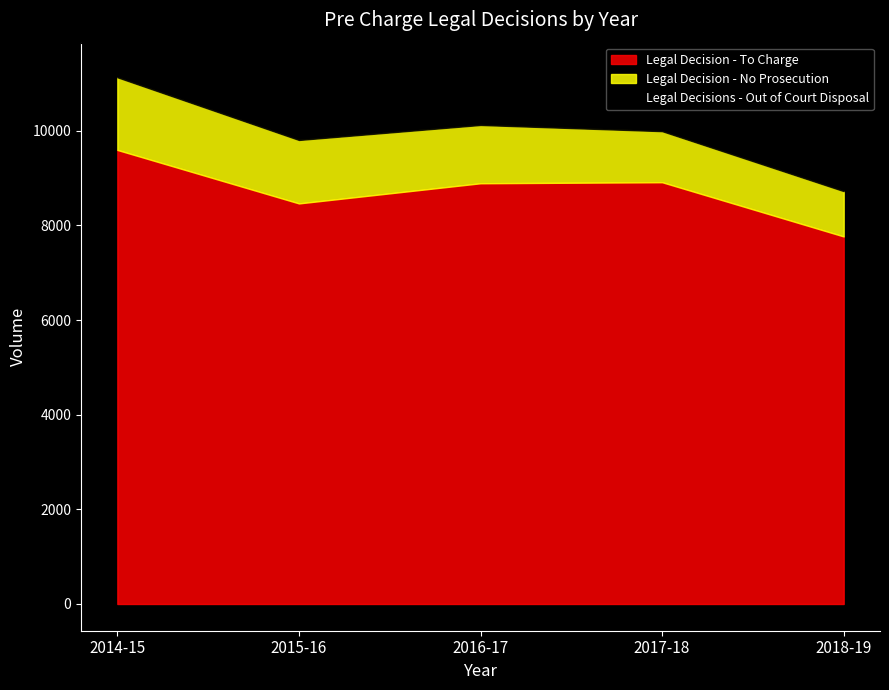

At which label is Legal Decision - No Prosecution closest to 1247?

2016-17